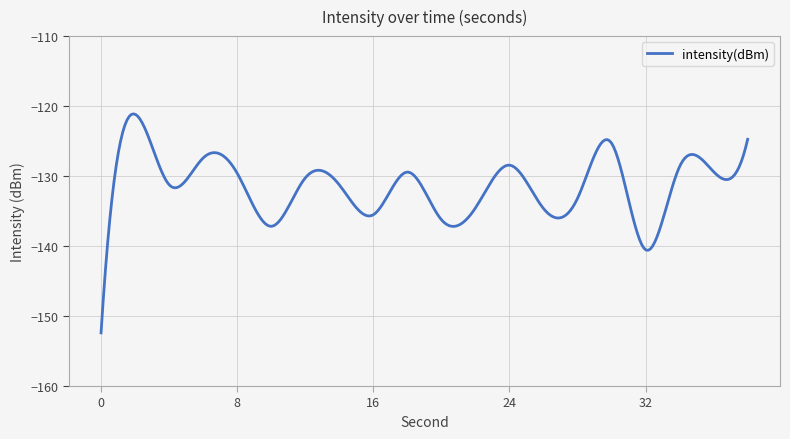

Does the chart display data point markers on the line(s)?

No